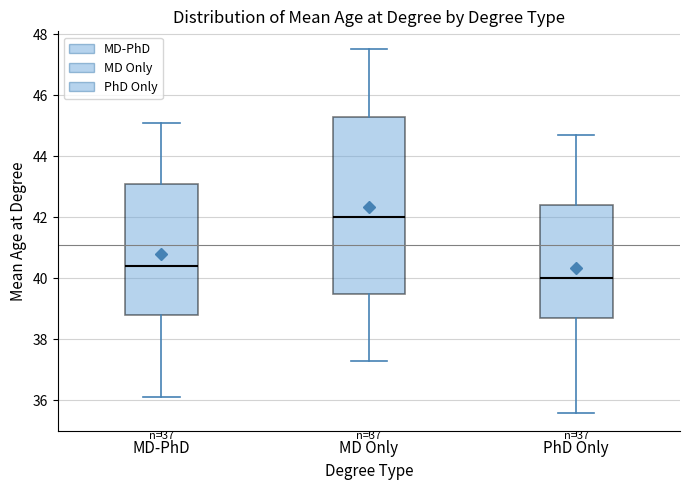

Which box is the tallest, from its lower edge to its upper edge?

MD Only